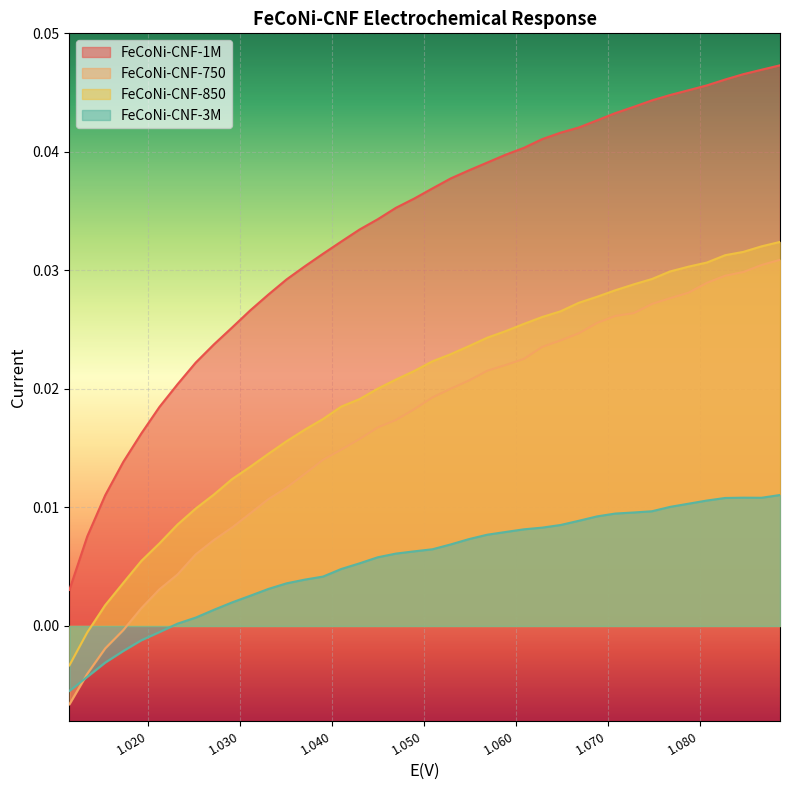

Which series has the largest total across all categories?

FeCoNi-CNF-1M